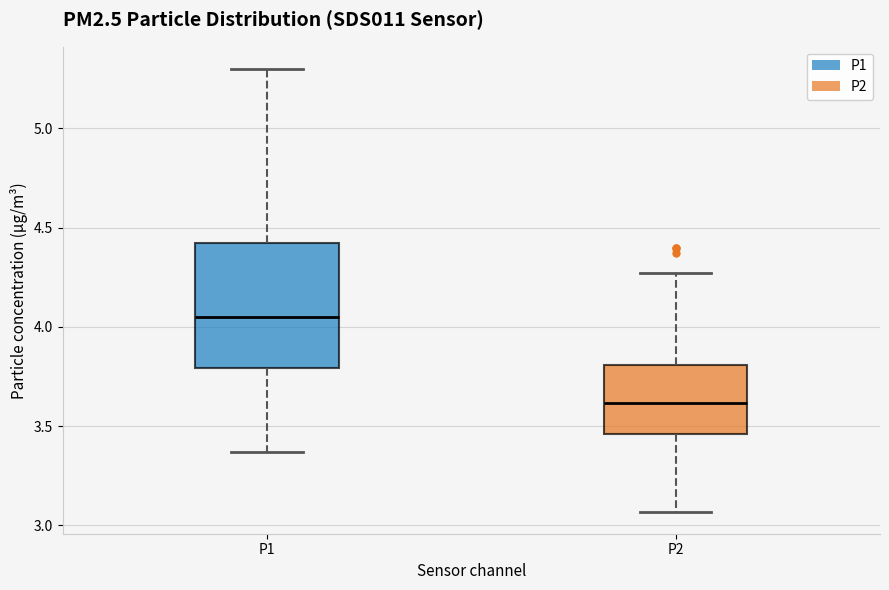

Reading left to right, read every box against the y-axis: the position of its median line, the range the box covers, and the ends of its whiskers. The values are not printed on the chart, so give them approximately, as read against the axis.

P1: median 4.05, box 3.80 to 4.45, whiskers 3.35 to 5.30
P2: median 3.60, box 3.45 to 3.80, whiskers 3.05 to 4.25